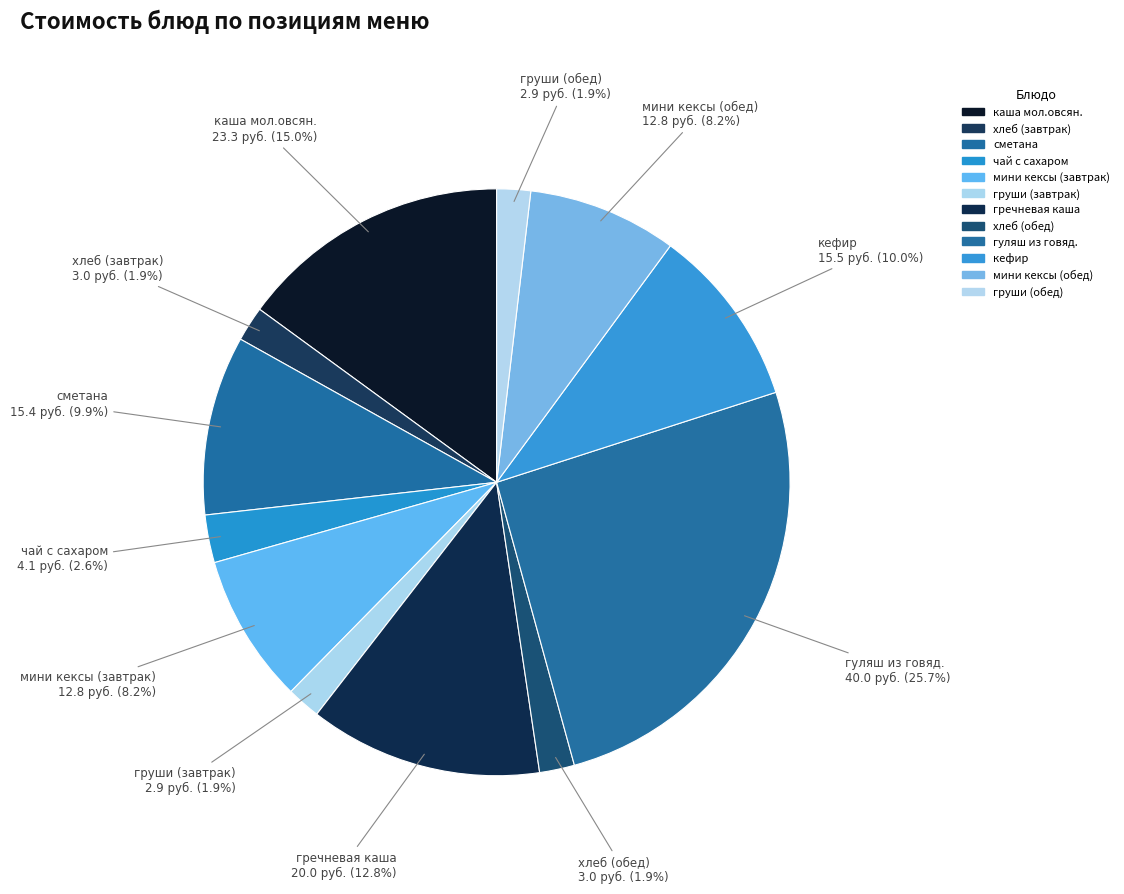

Is груши (завтрак) the majority of the pie?

No